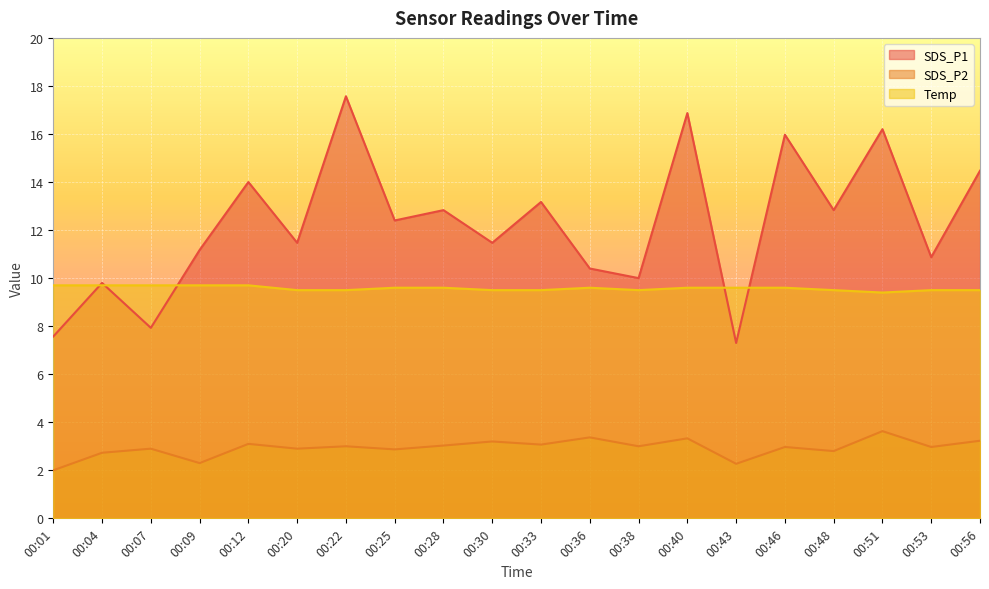

True or false: Temp and SDS_P1 intersect in this chart.

True